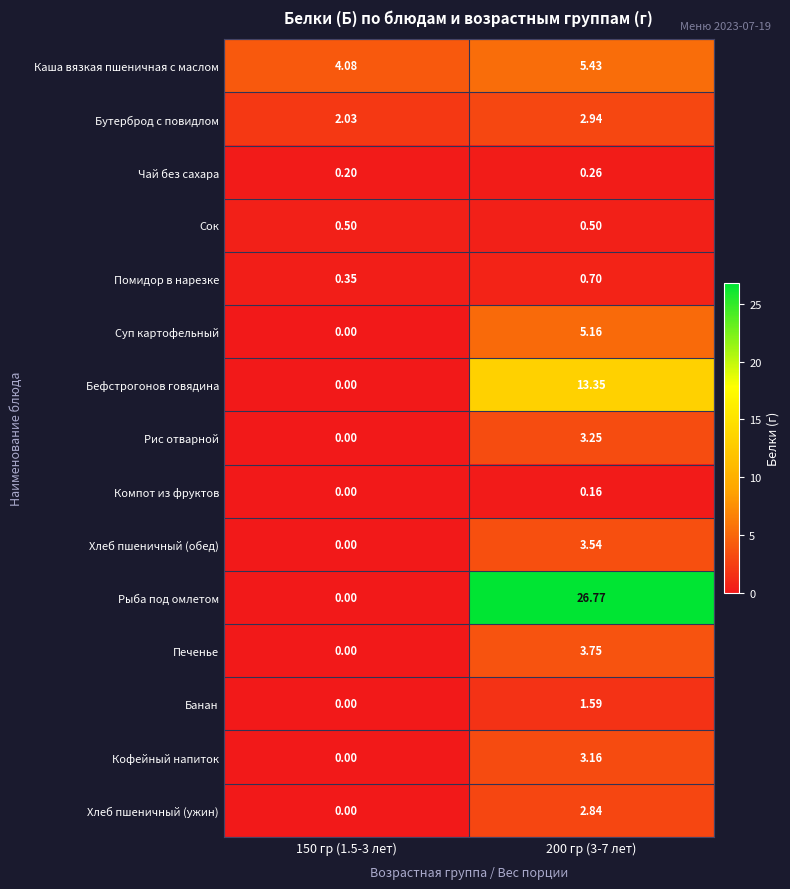

Is the value of Суп картофельный at 150 гр (1.5-3 лет) greater than the value of Чай без сахара at 150 гр (1.5-3 лет)?

No